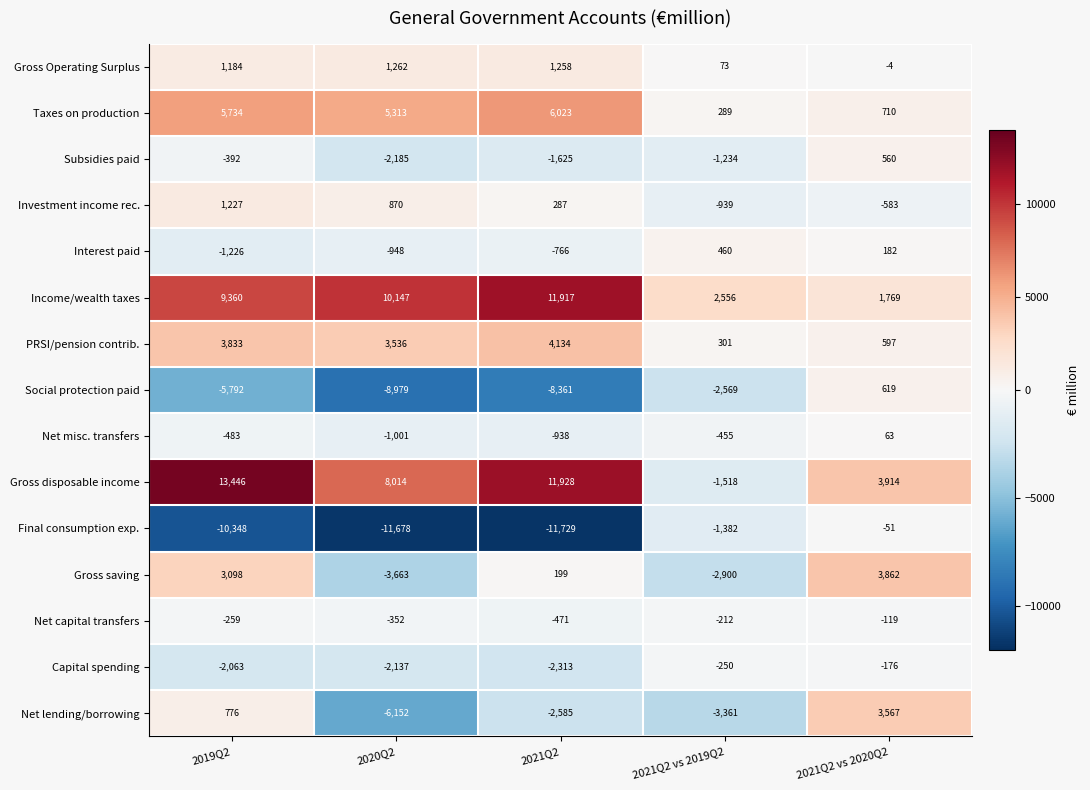

What is the difference between the highest and lowest values at 2020Q2?

21825